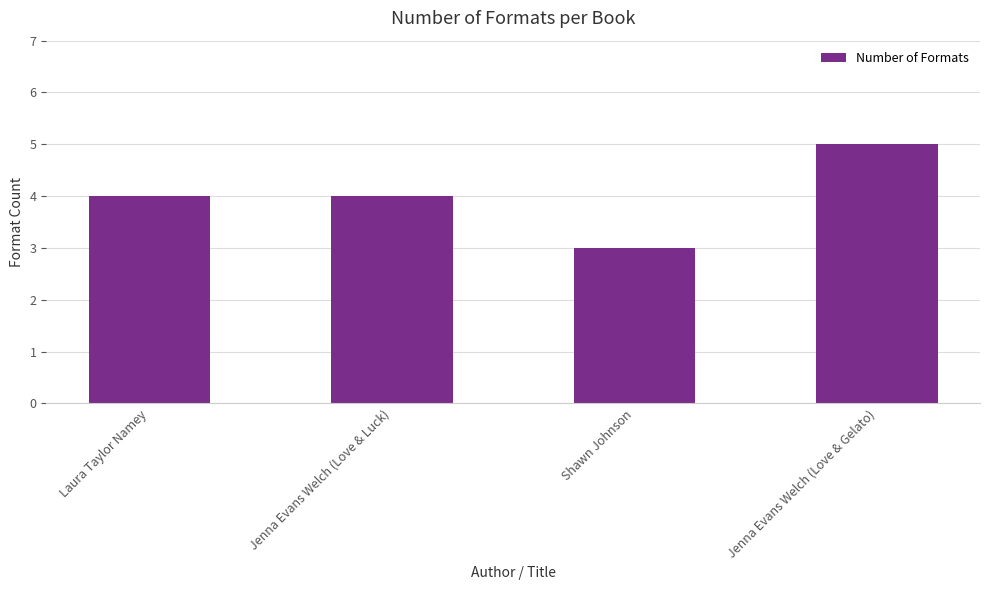

What is the ratio of the value at Laura Taylor Namey to the value at Shawn Johnson?

1.3